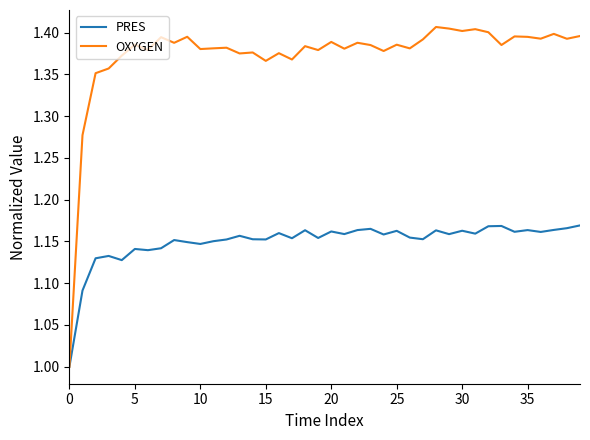

Rank the series by their average value, from lowest to highest.

PRES, OXYGEN